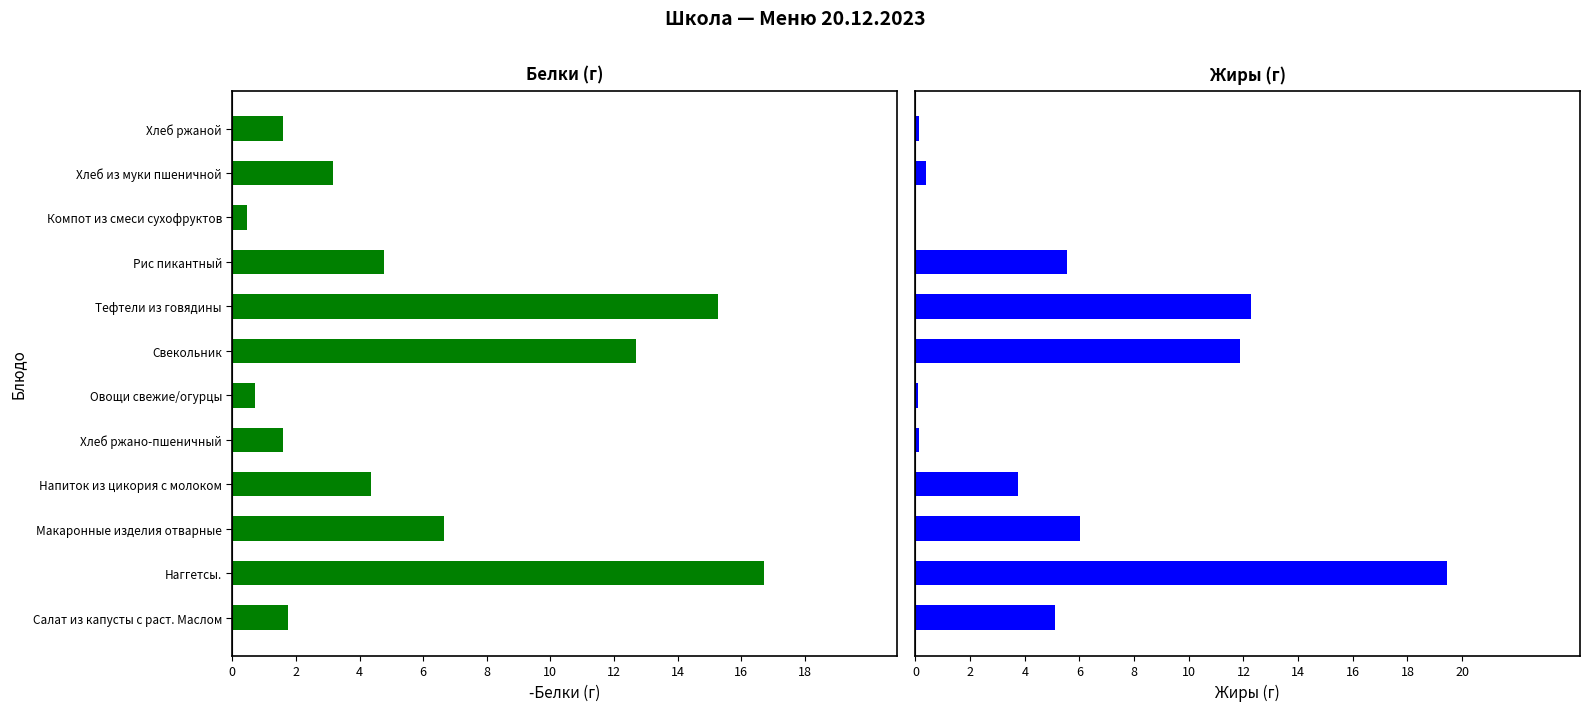

Is it true that Белки (г) equals -16.7 at Наггетсы.?

True